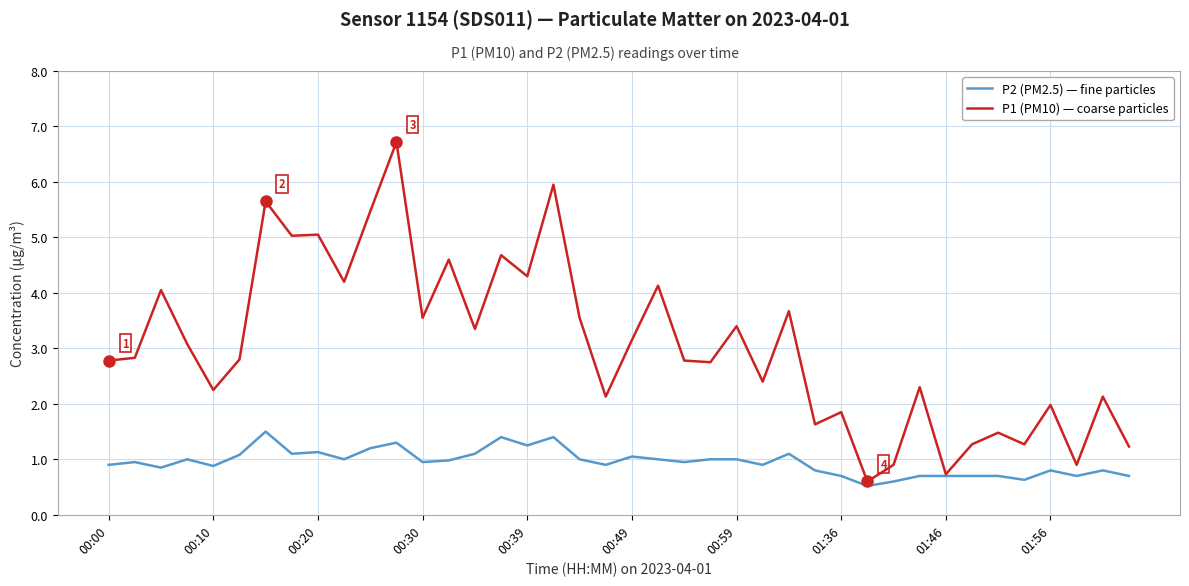

Which series has the largest range (max minus min)?

P1 (PM10) — coarse particles